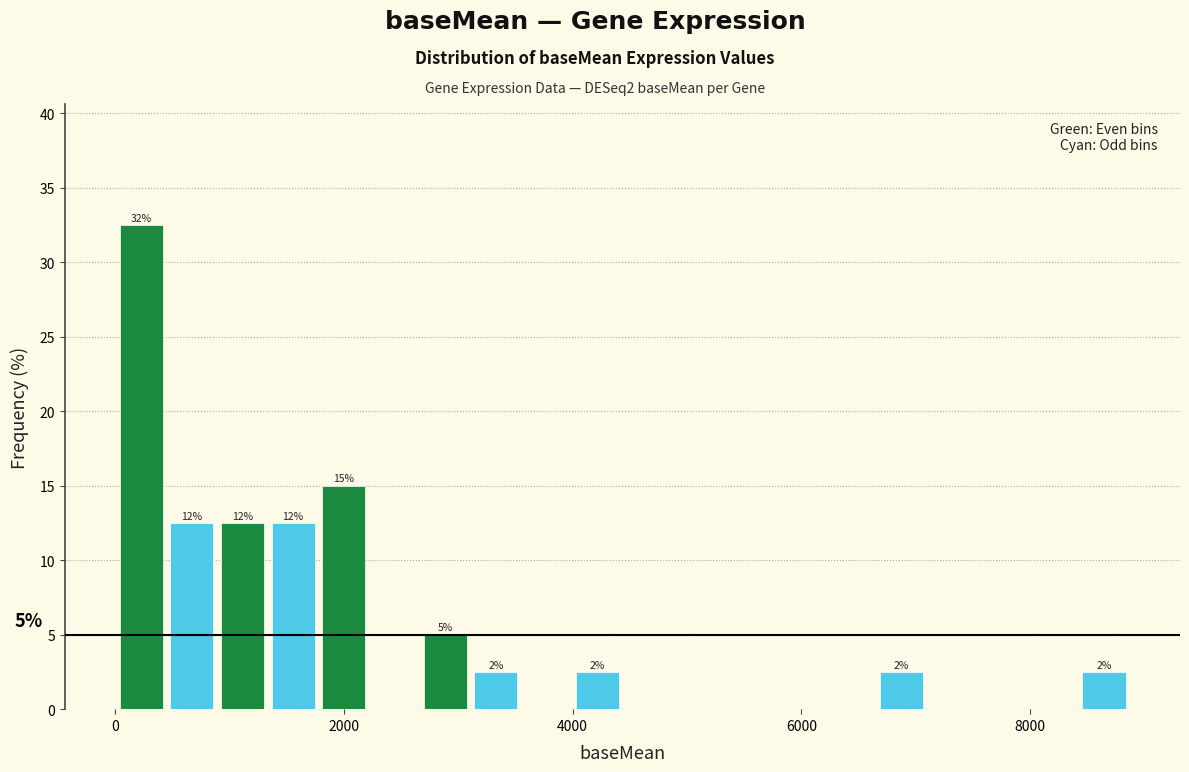

Read against the x-axis, roughly where is the centre of the tallest bar?

200